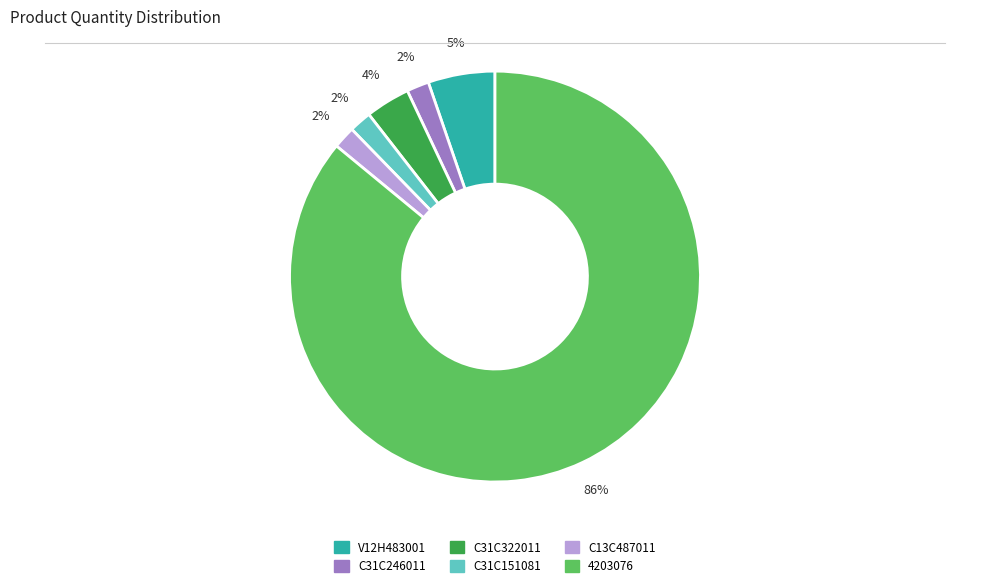

The C31C322011 slice represents 10% of the pie. True or false?

False